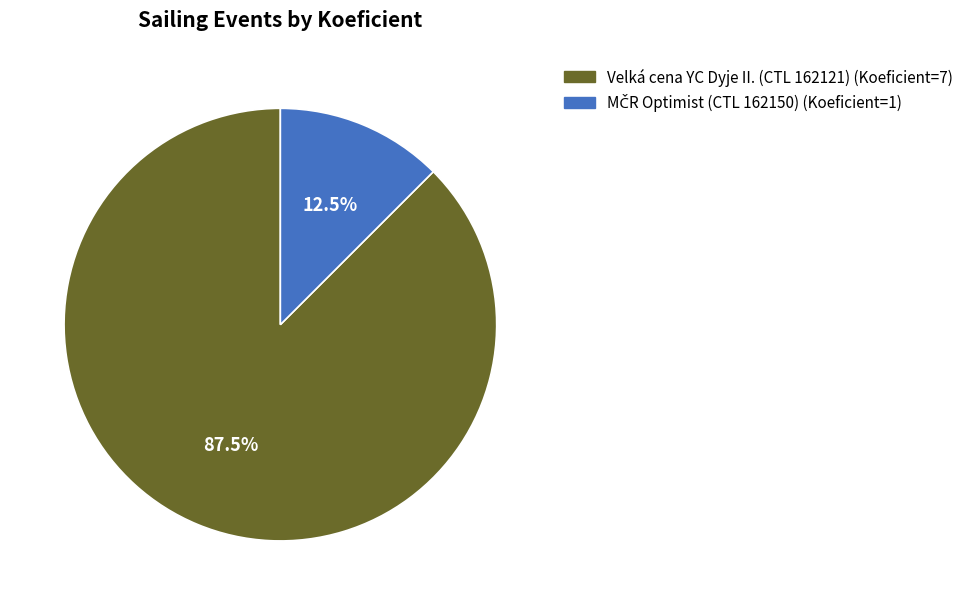

Does any single category account for the majority?

Yes